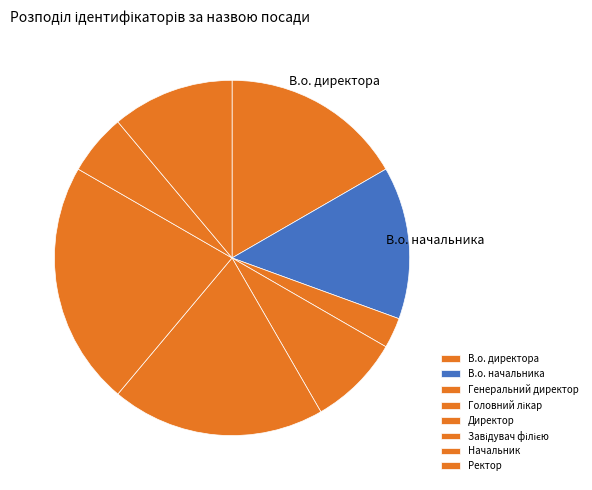

To the nearest percent, what is the average slice percentage?

12%